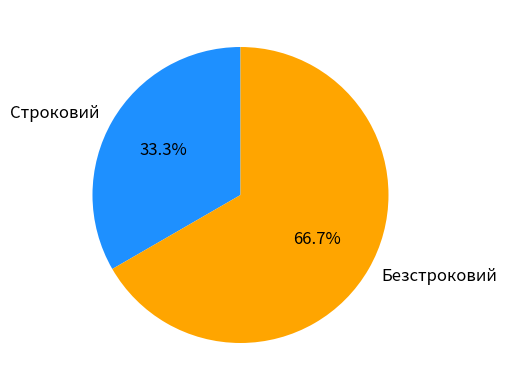

True or false: Безстроковий accounts for 67% of the total.

True